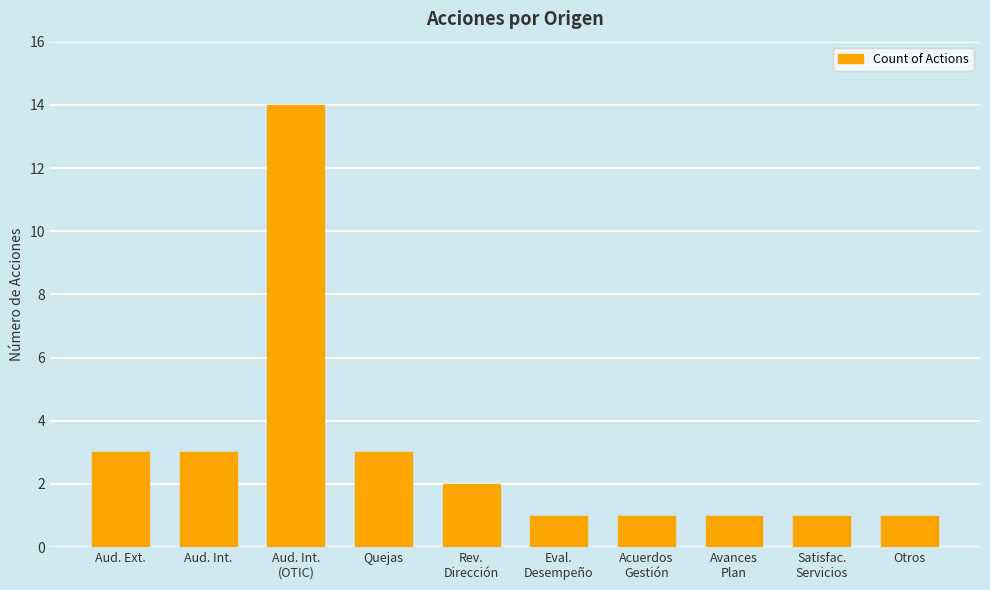

Reading right to left, extract all data points from this chart.

Otros=1	Satisfac.
Servicios=1	Avances
Plan=1	Acuerdos
Gestión=1	Eval.
Desempeño=1	Rev.
Dirección=2	Quejas=3	Aud. Int.
(OTIC)=14	Aud. Int.=3	Aud. Ext.=3